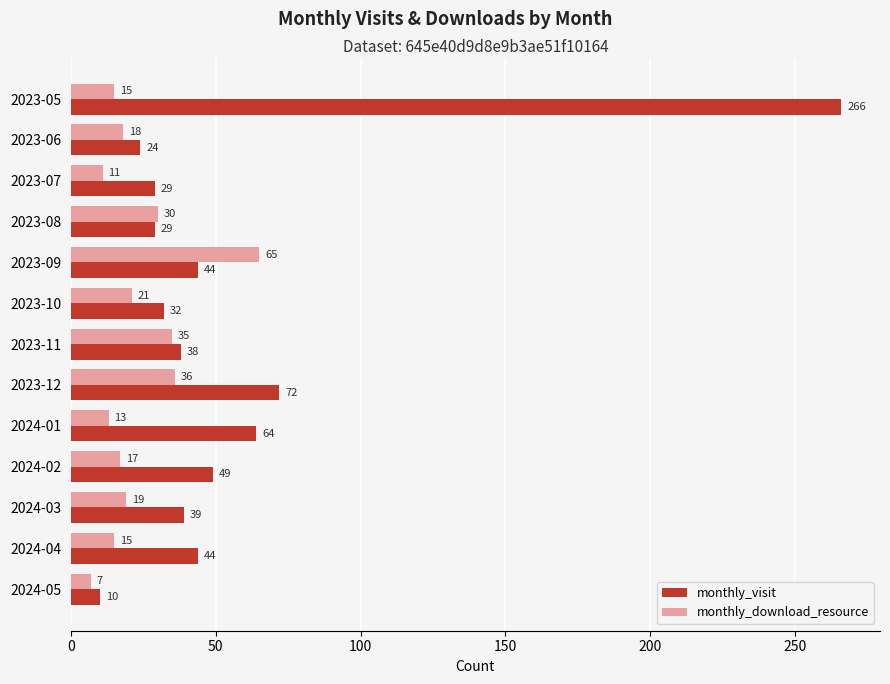

What is the difference between the monthly_visit values at 2023-06 and 2023-12?

48